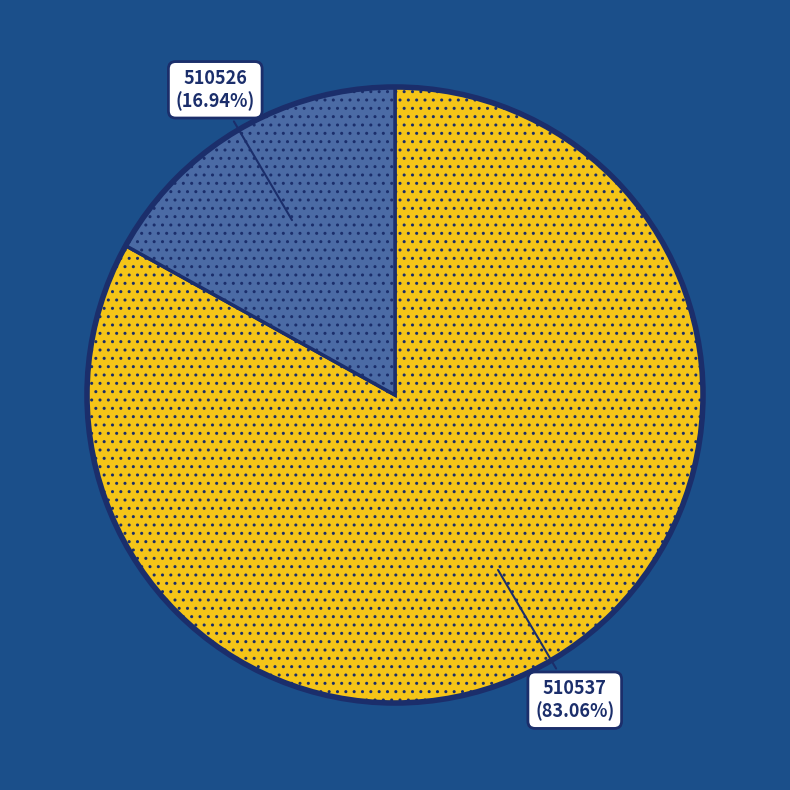

Is there any slice that represents more than half of the pie?

Yes